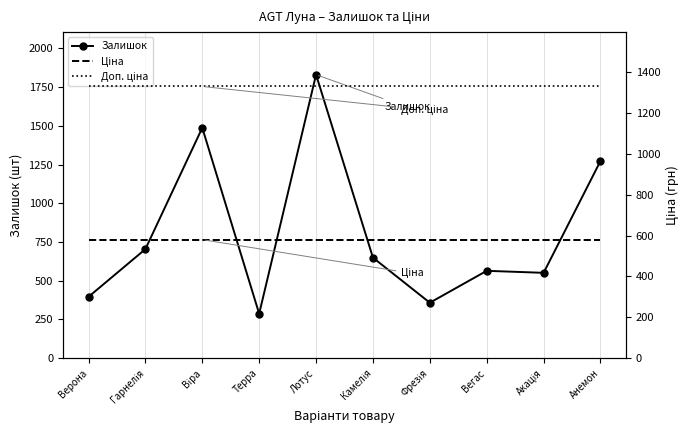

True or false: Доп. ціна has more than 2 interior local peaks.

False